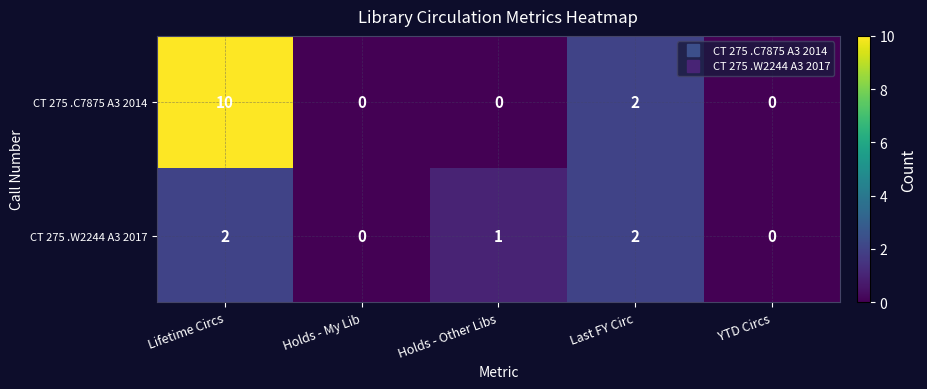

What is the approximate value of CT 275 .C7875 A3 2014 at Lifetime Circs?

10